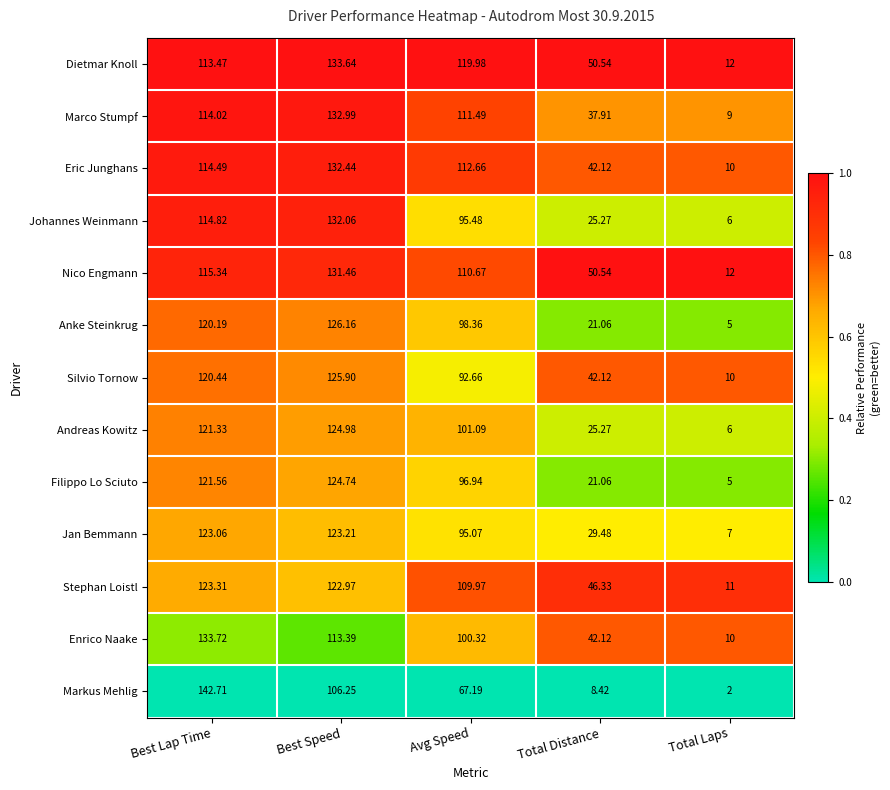

Rank the series at Avg Speed from highest to lowest value.

Dietmar Knoll, Eric Junghans, Marco Stumpf, Nico Engmann, Stephan Loistl, Andreas Kowitz, Enrico Naake, Anke Steinkrug, Filippo Lo Sciuto, Johannes Weinmann, Jan Bemmann, Silvio Tornow, Markus Mehlig